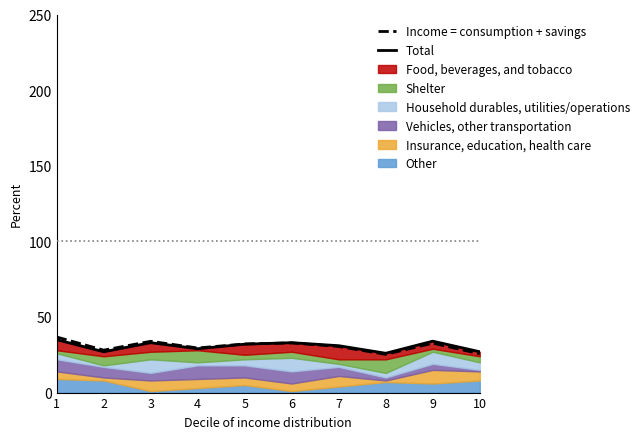

Is it true that Total equals 11.8 at 4?

False